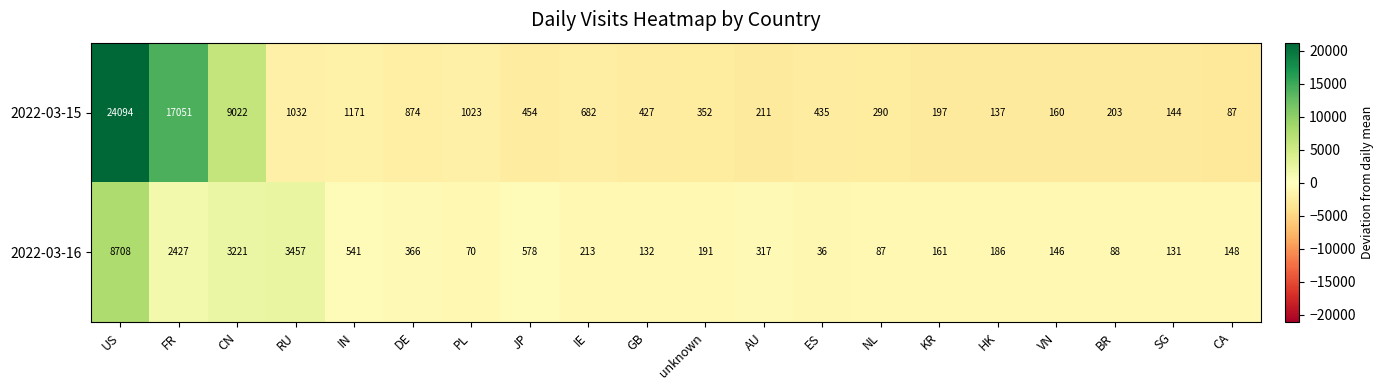

What is the smallest value displayed?

36